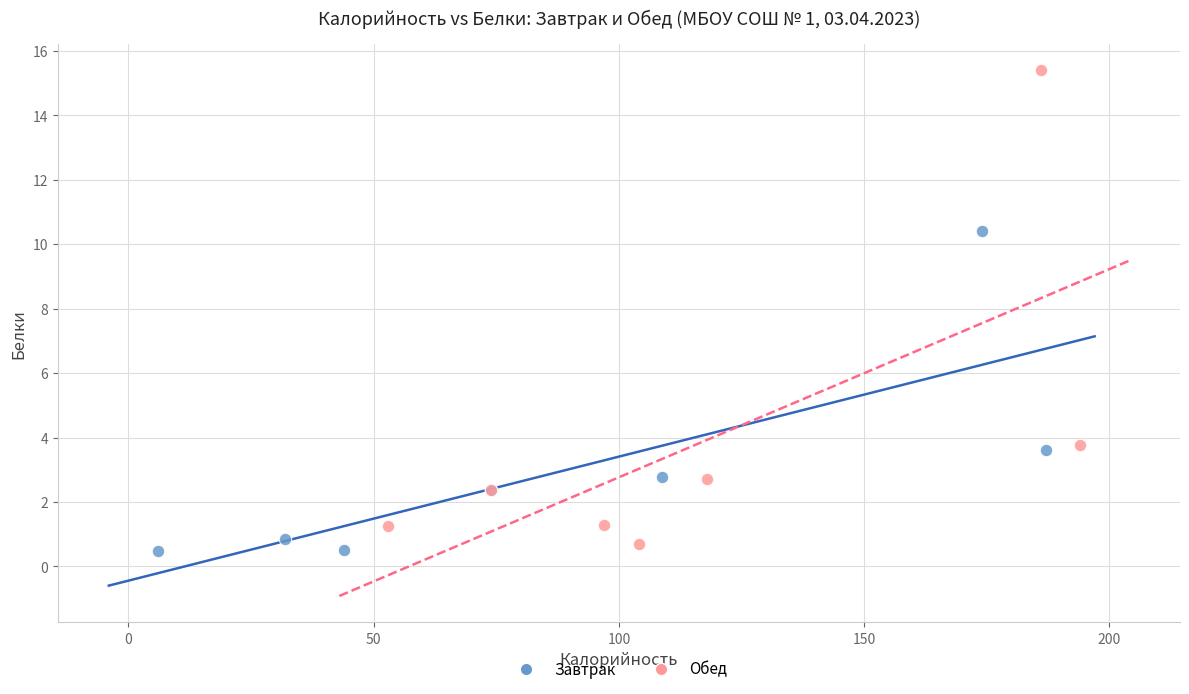

Which series reaches the minimum Y coordinate?

Завтрак